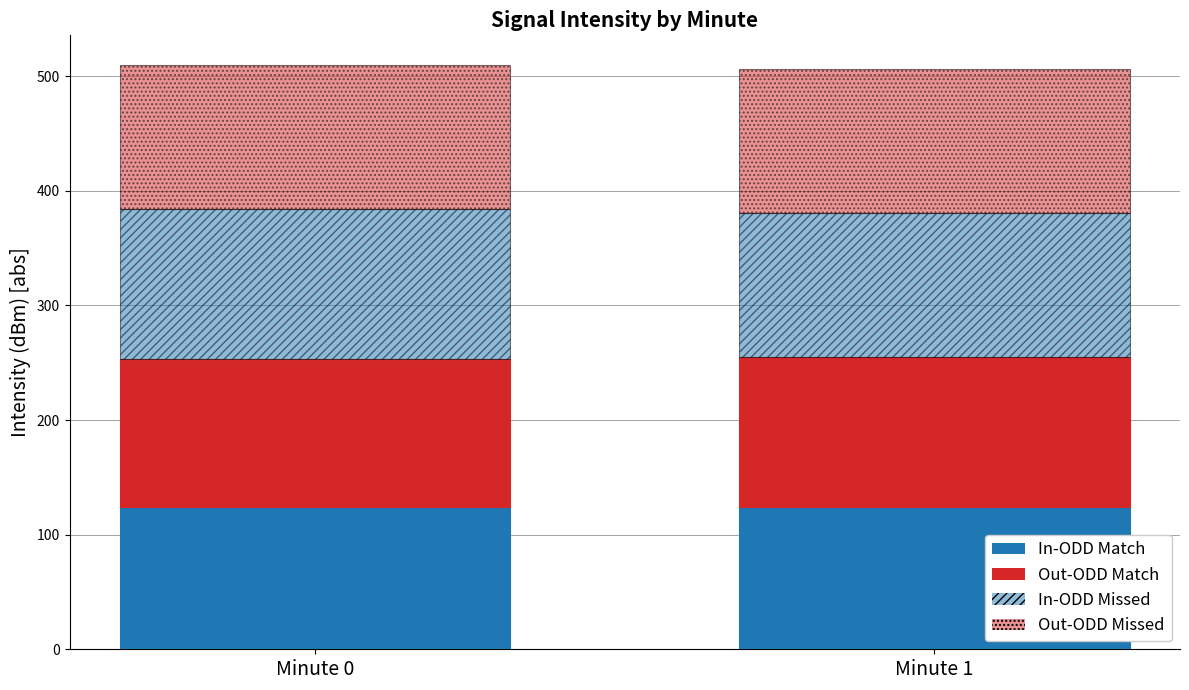

How many values in the In-ODD Match series exceed 124?

1